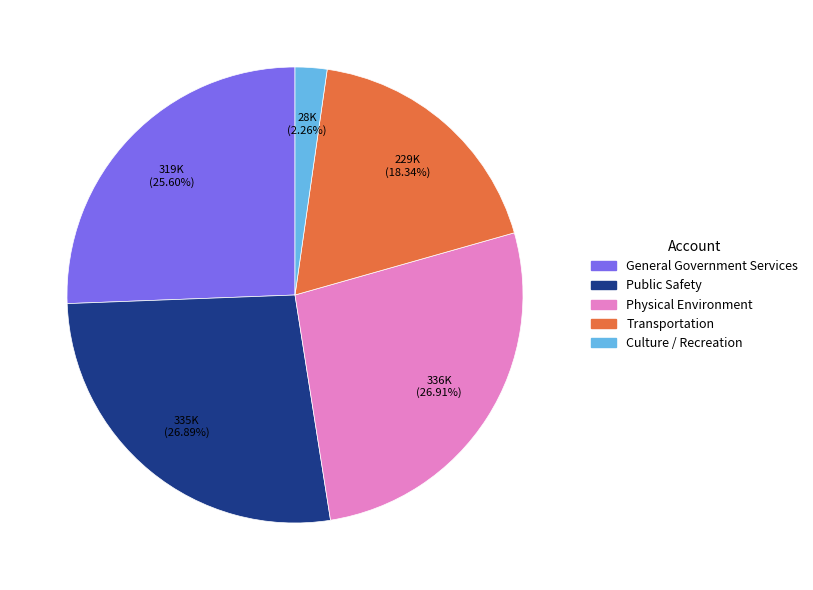

Is Culture / Recreation the majority of the pie?

No